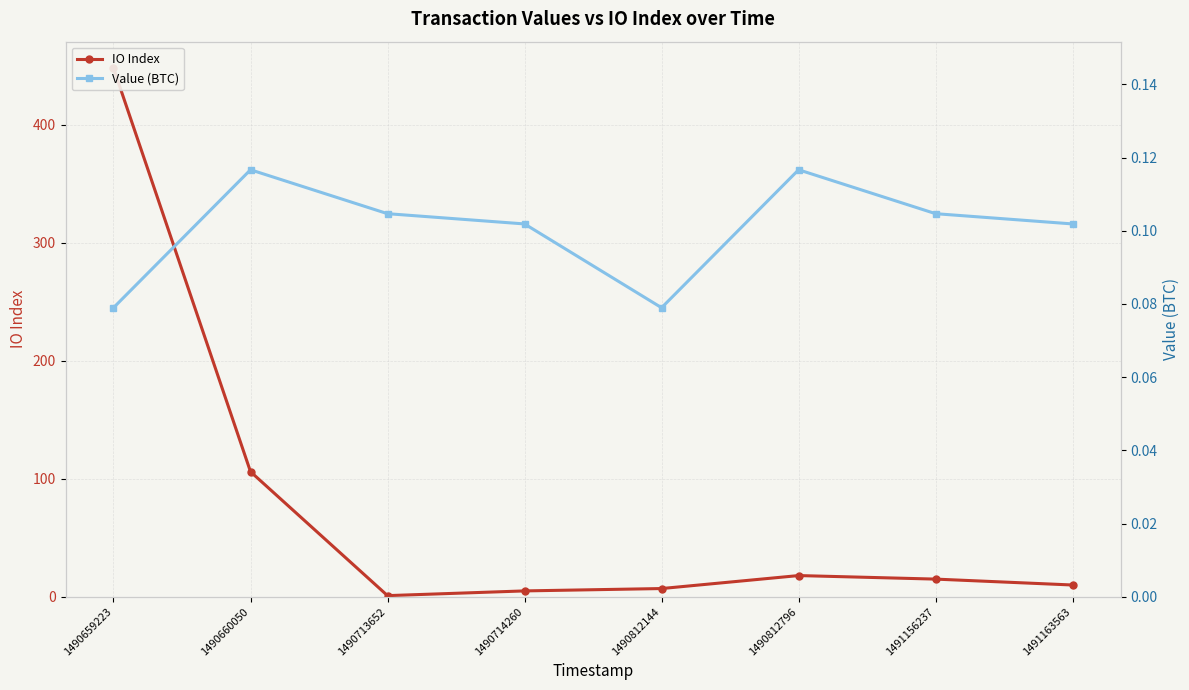

What is the difference between the highest and lowest values at 1490660050?

105.9